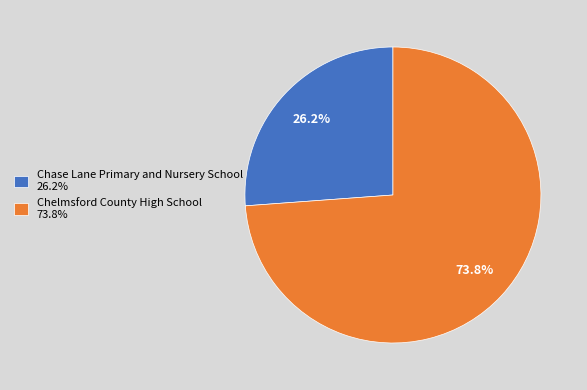

To the nearest percent, what is the average slice percentage?

50%